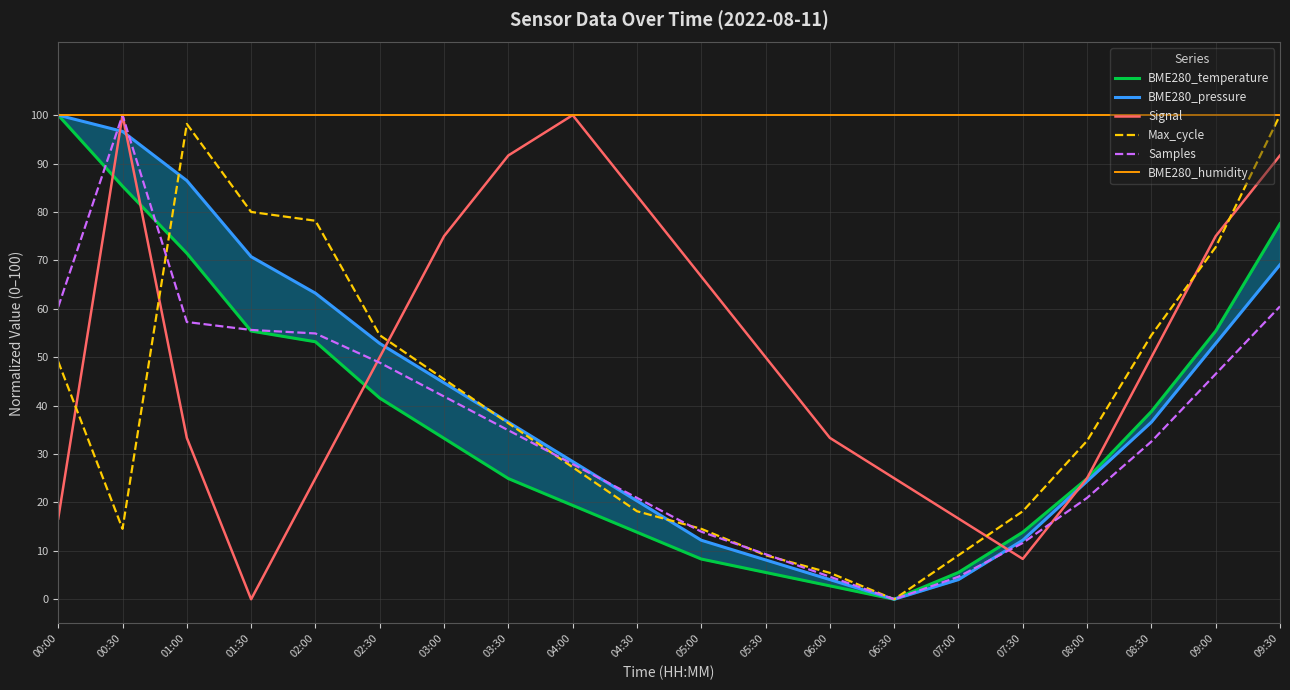

Does the chart display data point markers on the line(s)?

No